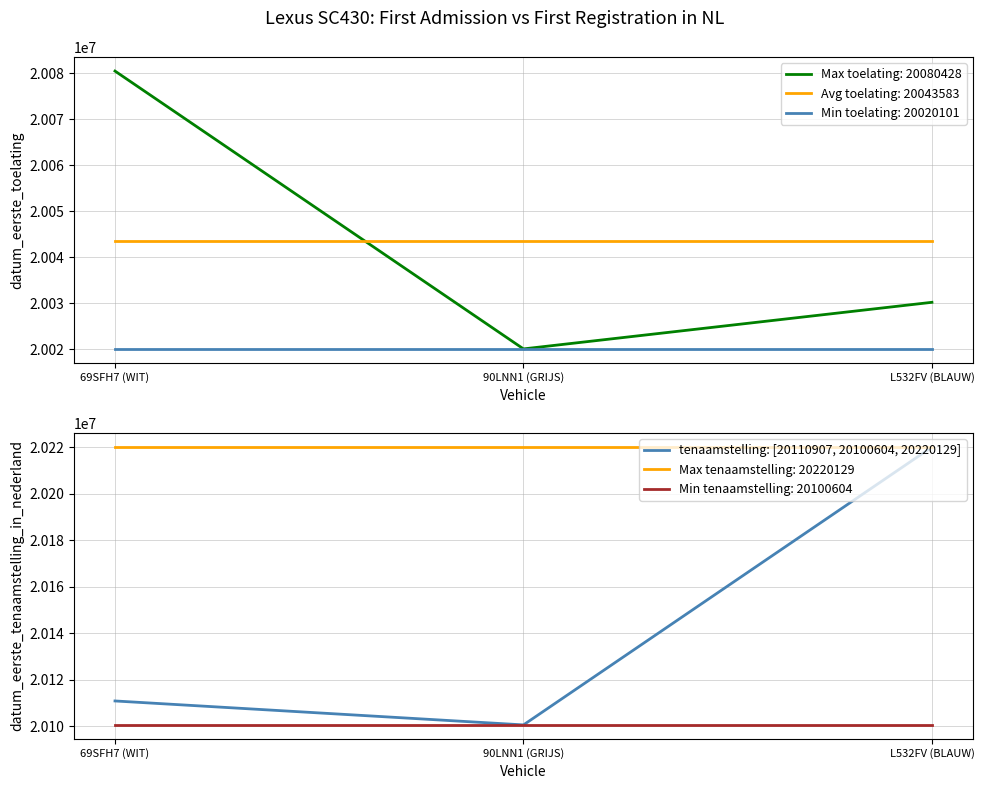

What is the approximate value at L532FV (BLAUW), to the nearest 50?

20220150